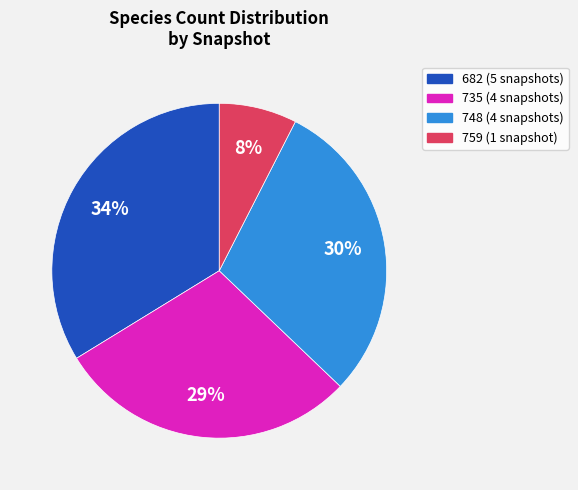

True or false: 759 (1 snapshot) accounts for 1% of the total.

False